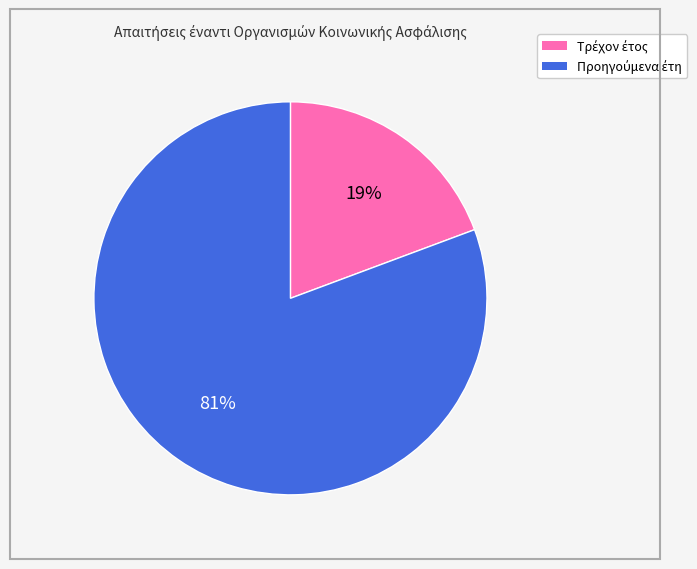

To the nearest percent, what is the average slice percentage?

50%